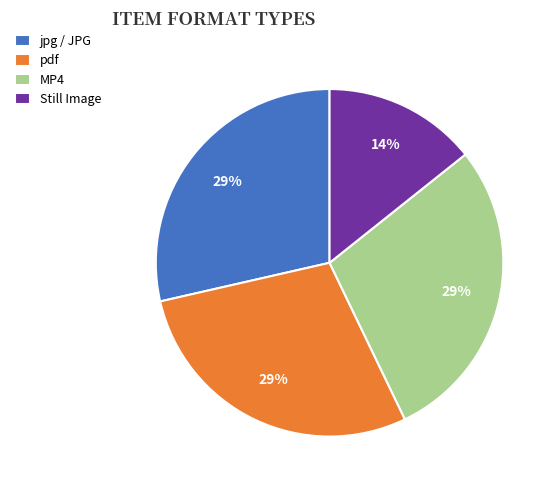

How many slices are in this pie chart?

4